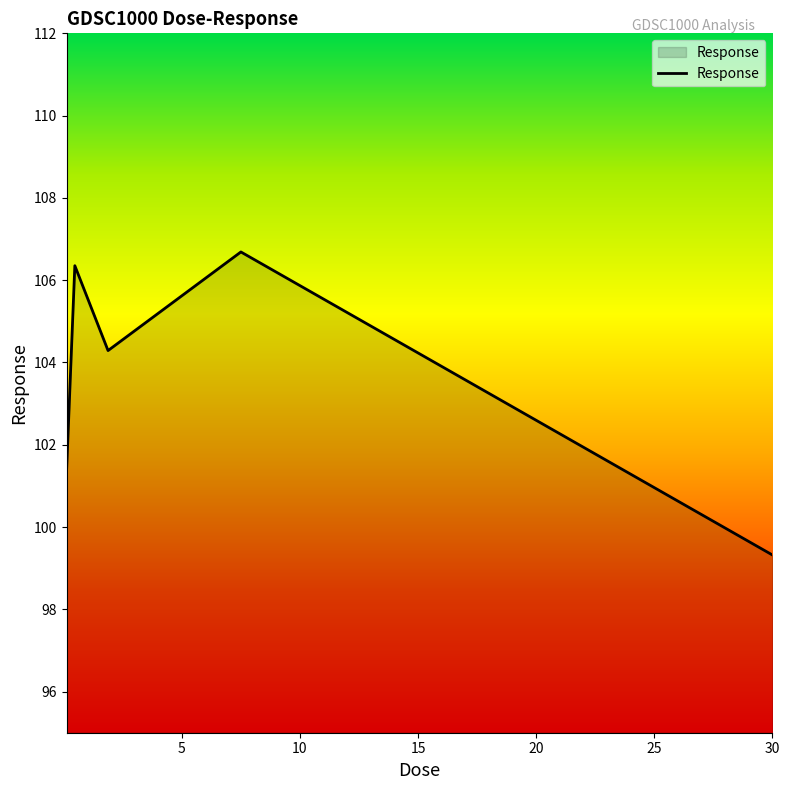

What is the difference between the maximum and minimum values?

7.4